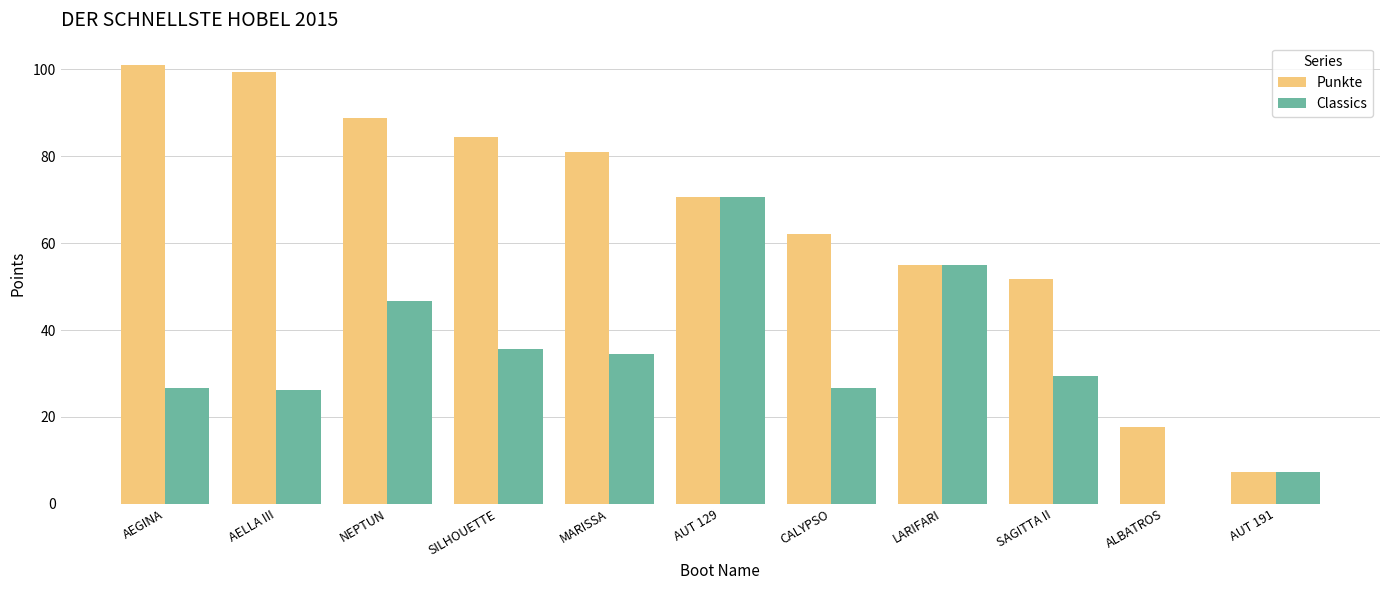

At which category is the sum across all series the highest?

AUT 129